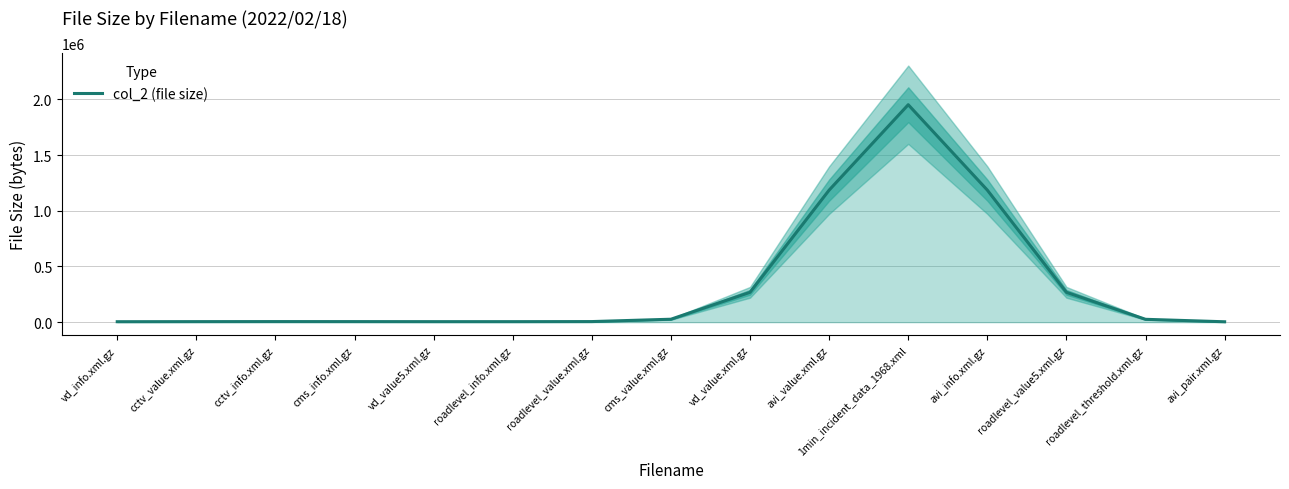

What is the minimum value shown in the chart?

3562